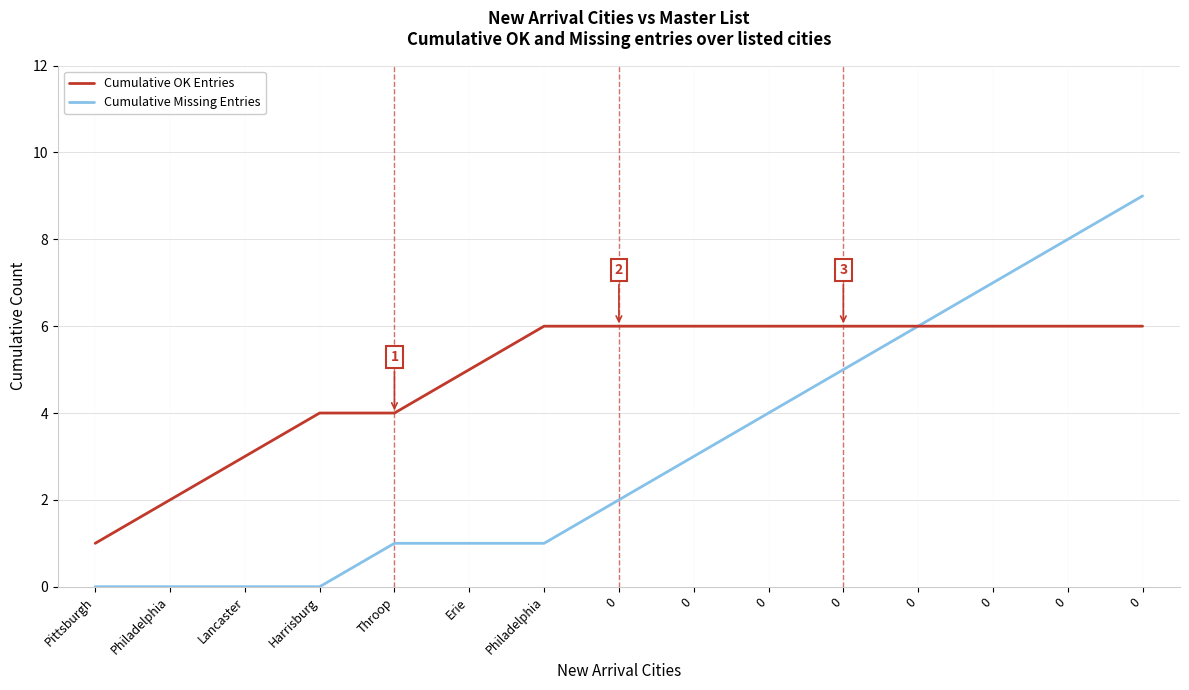

True or false: Cumulative Missing Entries and Cumulative OK Entries cross at least once.

False